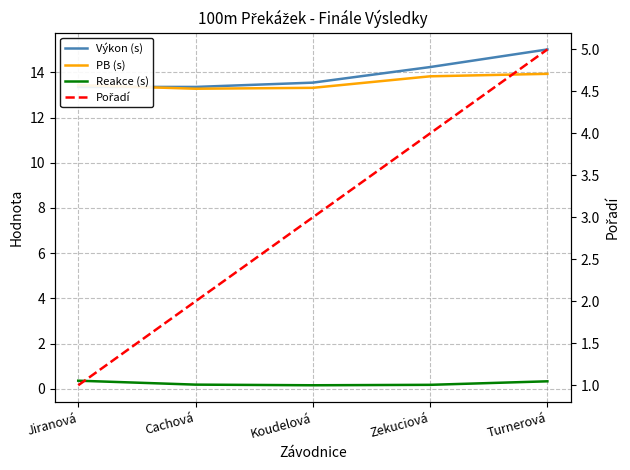

What is the label of the 5th point from the left?

Turnerová